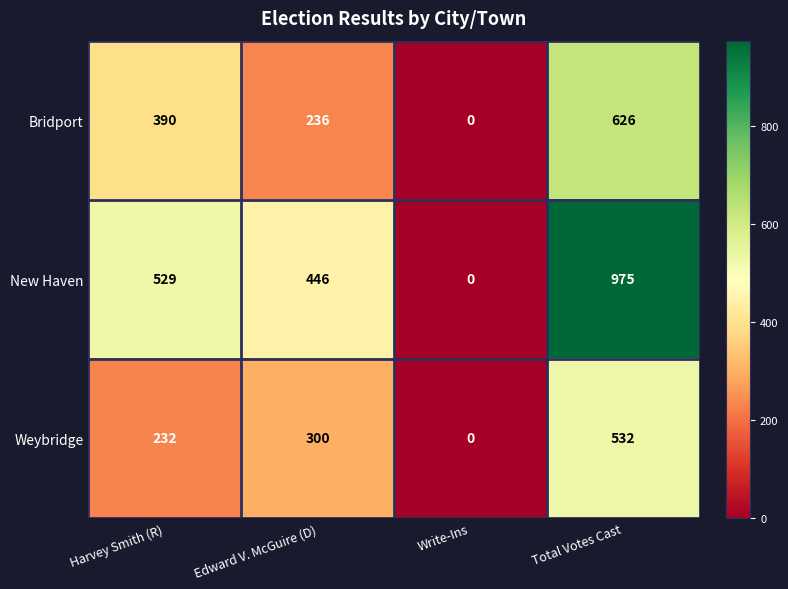

What is the difference between the highest and lowest values at Total Votes Cast?

443